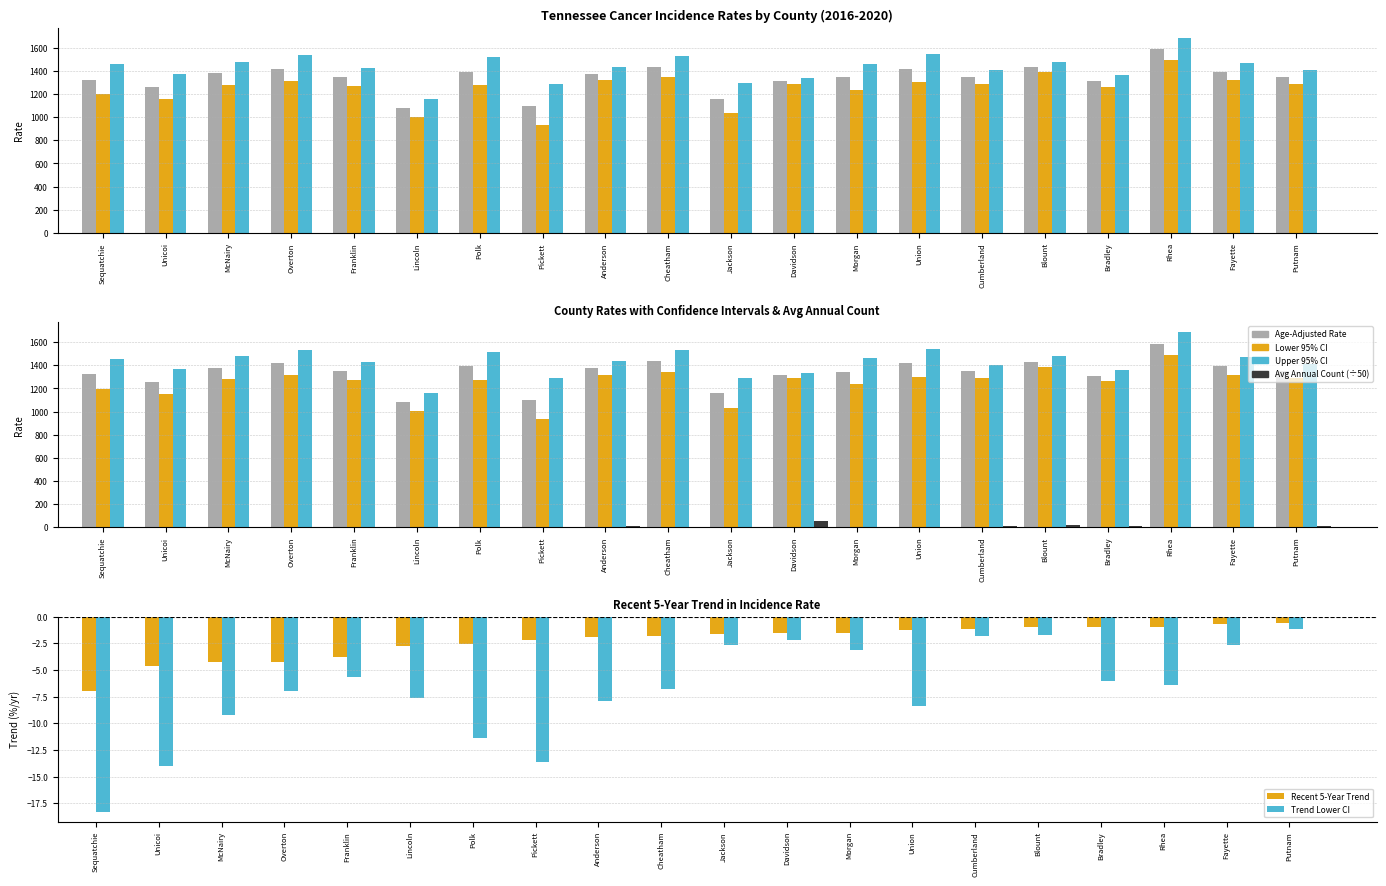

What is the value of the Age-Adjusted Rate bar at the 4th from the left?

1420.2